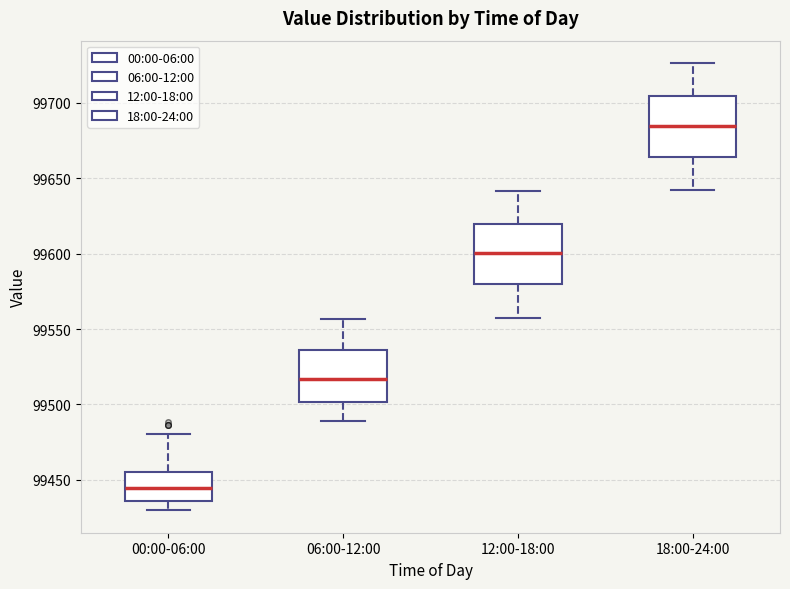

Where is the upper edge of the box for 12:00-18:00 on the y-axis? The values are not printed on the chart, so give them approximately, as read against the axis.

99620